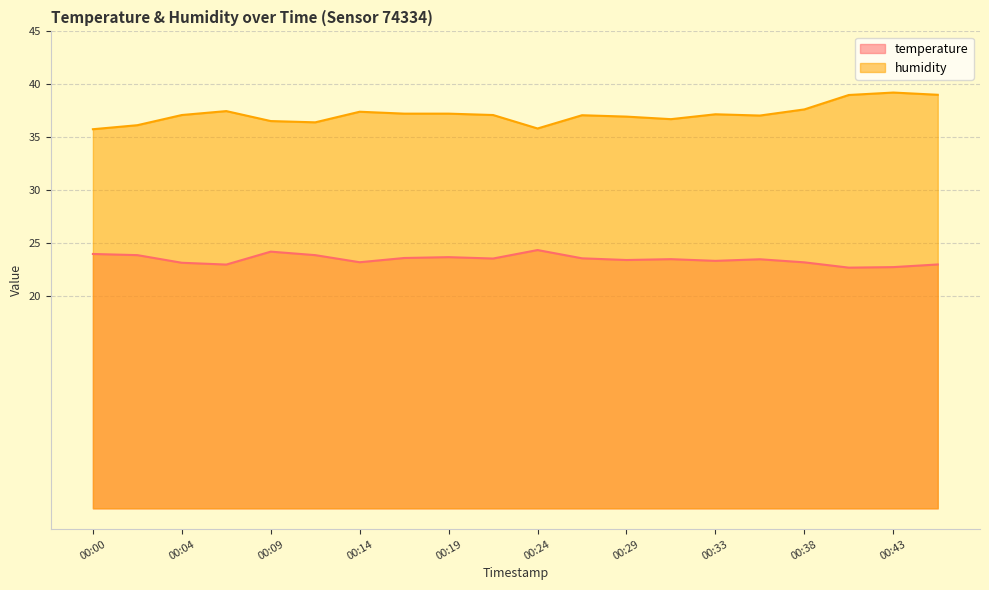

Does the chart have visible grid lines?

Yes